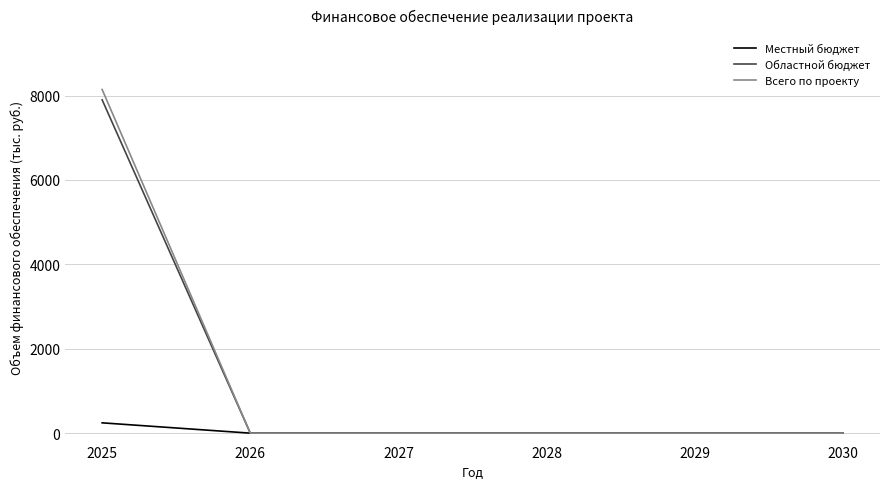

Count the number of data series in this chart.

3